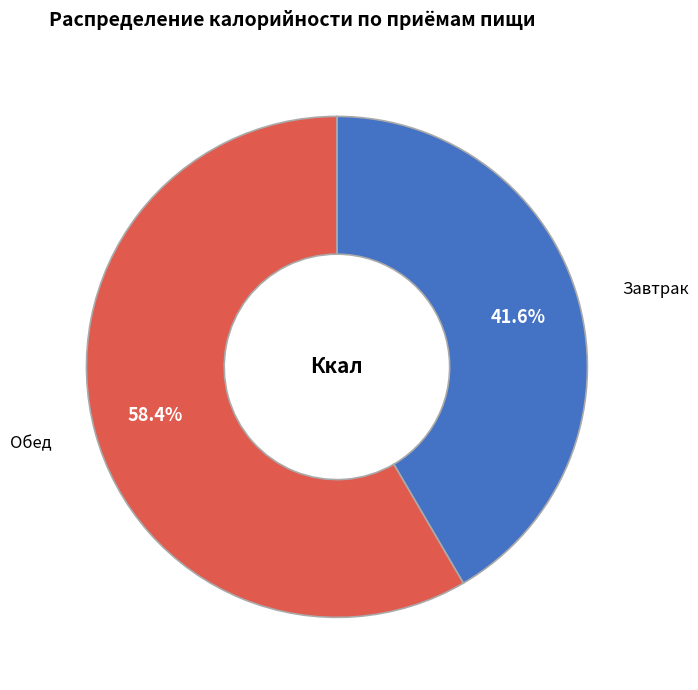

Rank the categories by value from lowest to highest.

Завтрак, Обед